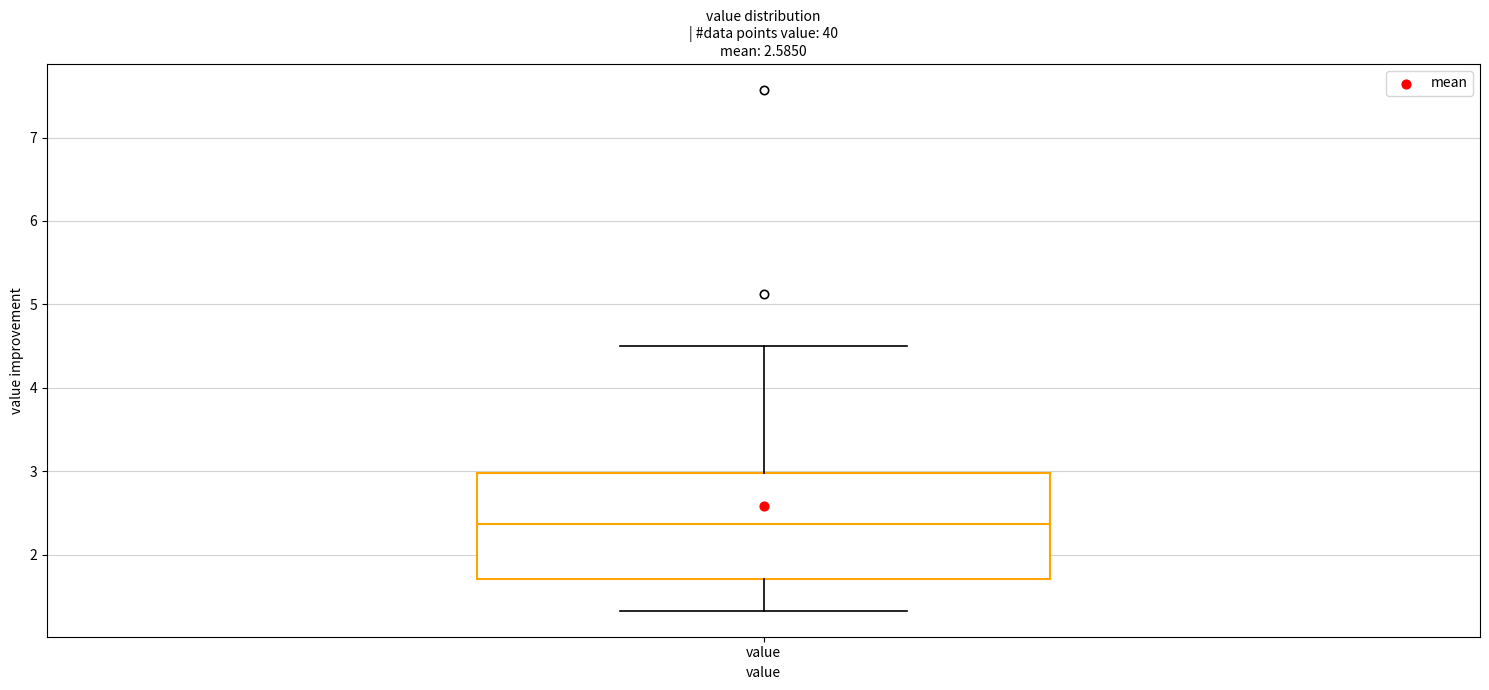

Read this box plot against the y-axis: the position of the median line, the range covered by the box, and the ends of both whiskers. The values are not printed on the chart, so give them approximately, as read against the axis.

median 2.4, box 1.7 to 3.0, whiskers 1.3 to 4.5